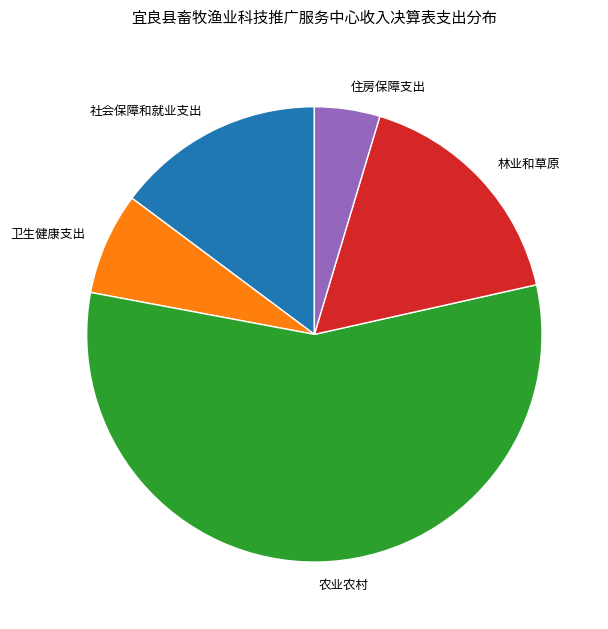

Does any single category account for the majority?

Yes